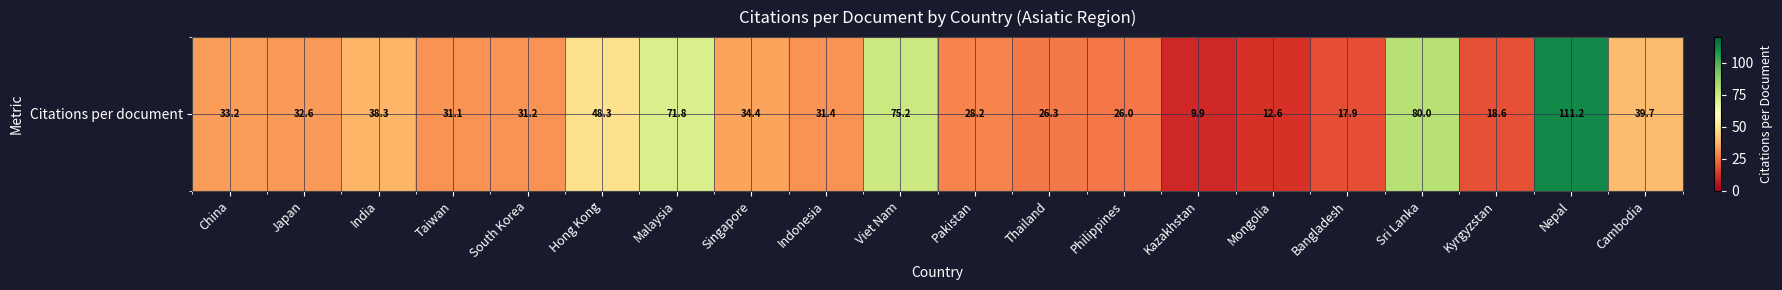

List the labels in order of value, smallest first.

Kazakhstan, Mongolia, Bangladesh, Kyrgyzstan, Philippines, Thailand, Pakistan, Taiwan, South Korea, Indonesia, Japan, China, Singapore, India, Cambodia, Hong Kong, Malaysia, Viet Nam, Sri Lanka, Nepal